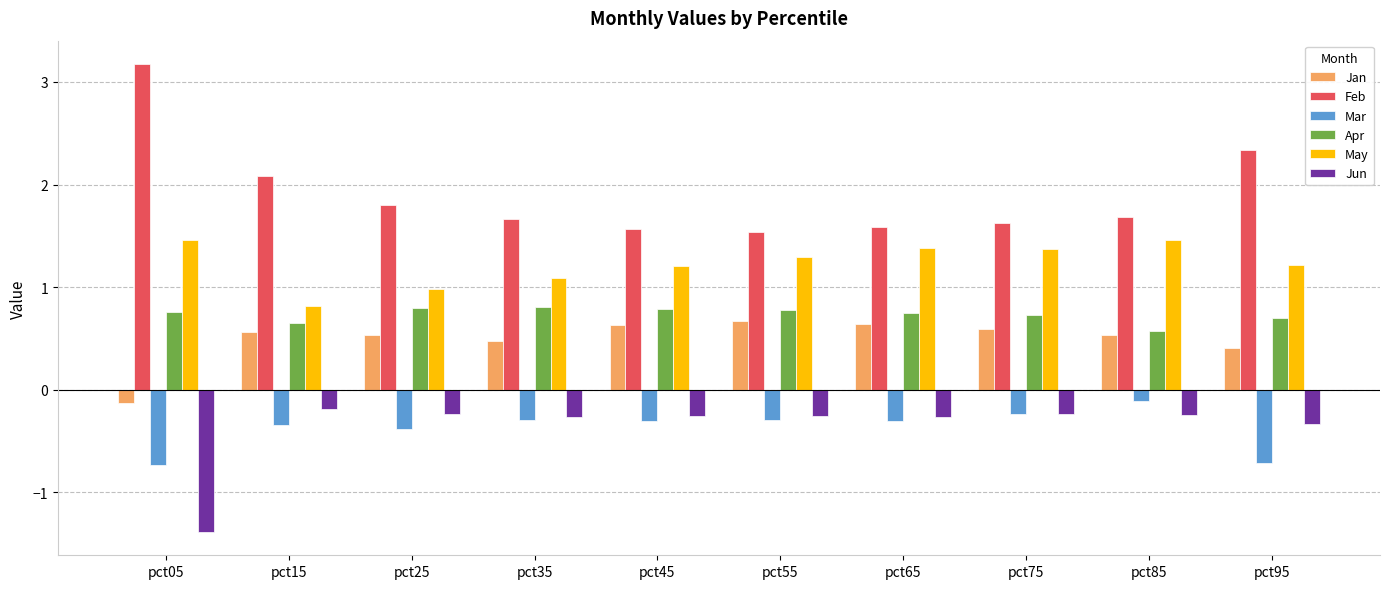

What is the total value across all series at pct15?

3.6